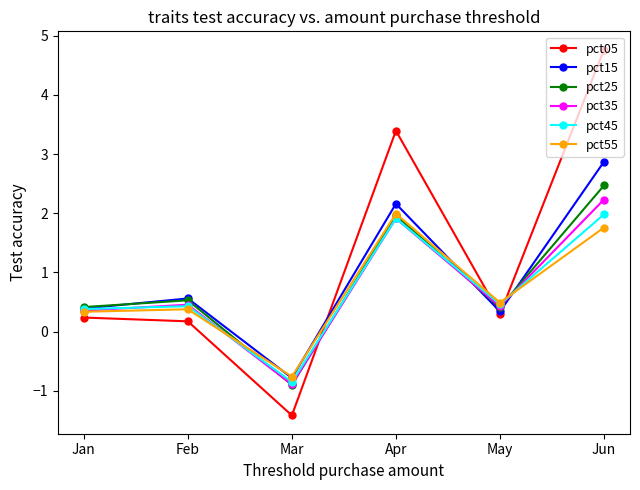

True or false: pct45 has a value of 0.1 at Feb.

False